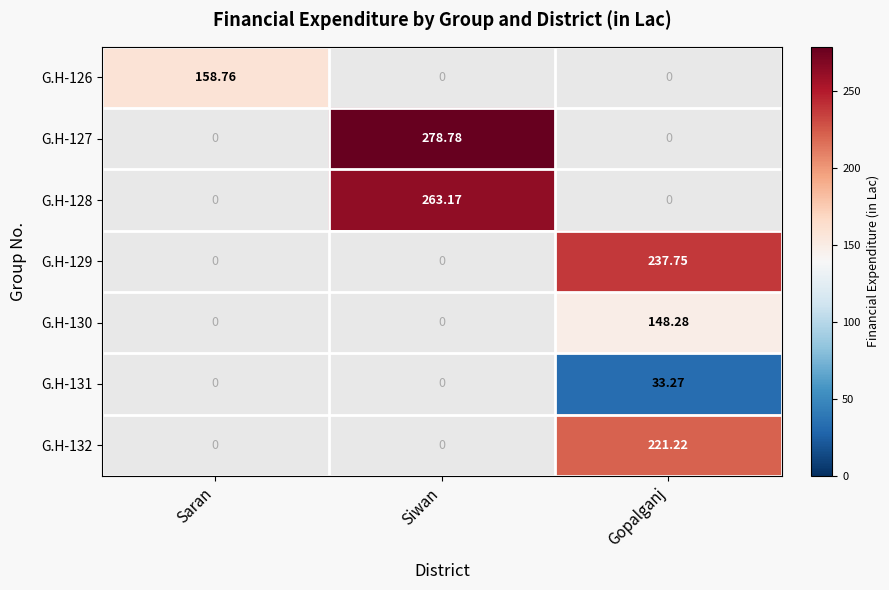

Which label corresponds to the largest value in the chart?

Siwan